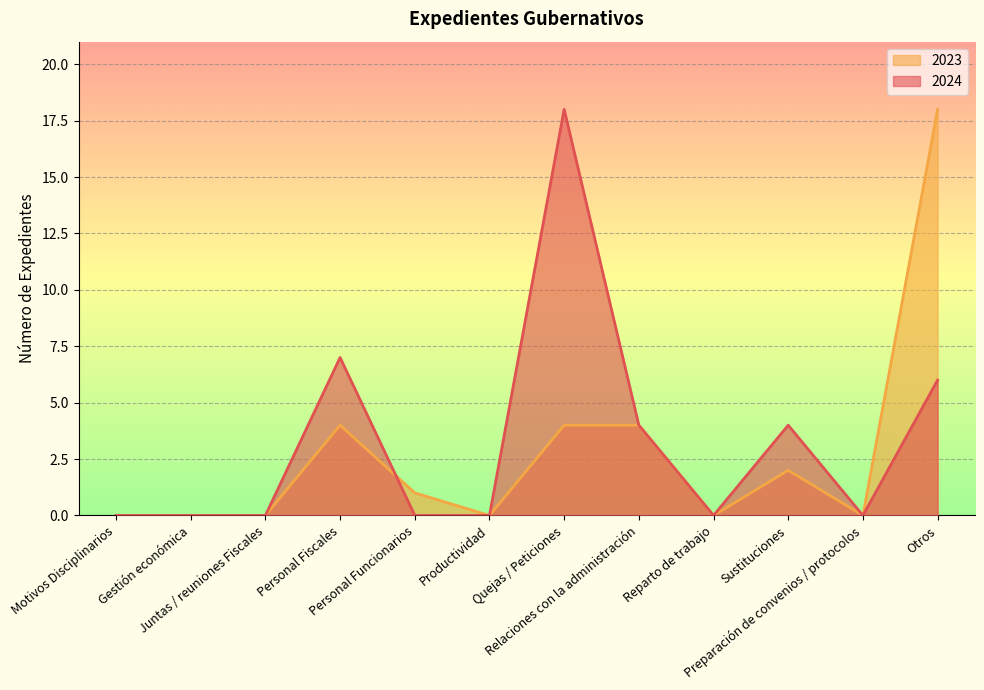

Which series ends up on top after the final intersection of 2023 and 2024?

2023